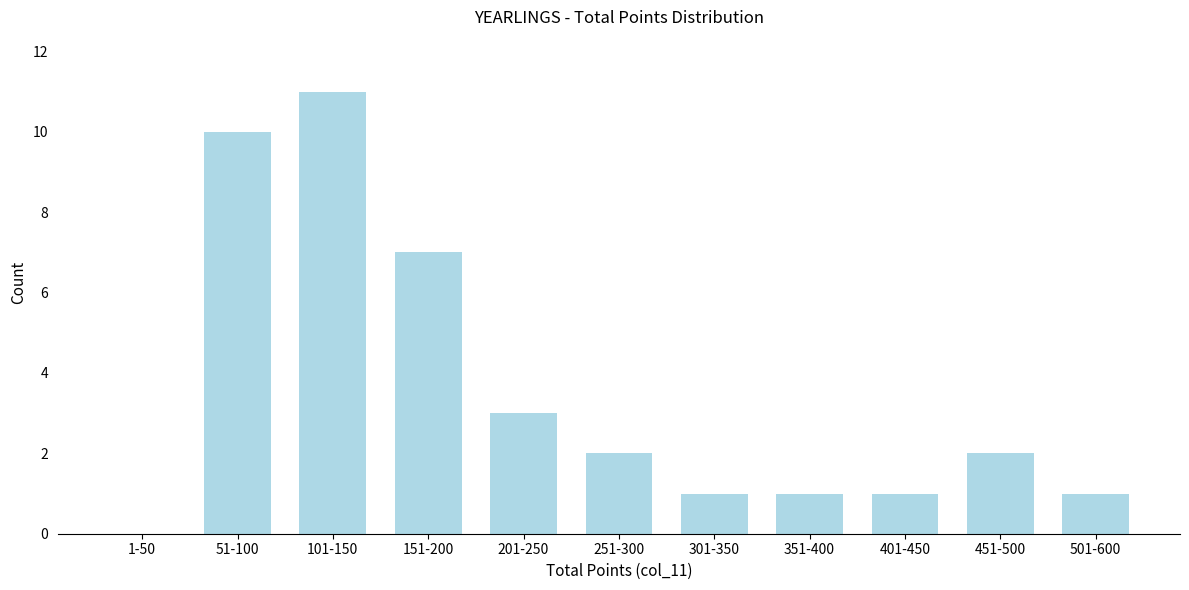

Reading left to right, what are all the values shown in this chart?

1-50=0	51-100=10	101-150=11	151-200=7	201-250=3	251-300=2	301-350=1	351-400=1	401-450=1	451-500=2	501-600=1